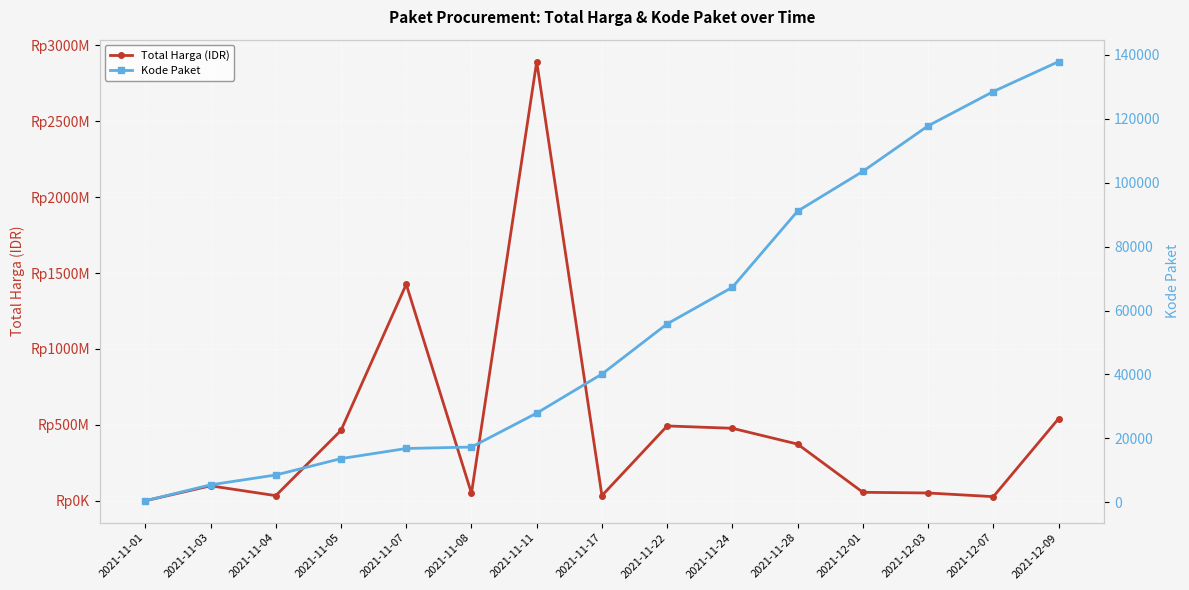

At which label does Total Harga (IDR) reach its peak?

2021-11-11